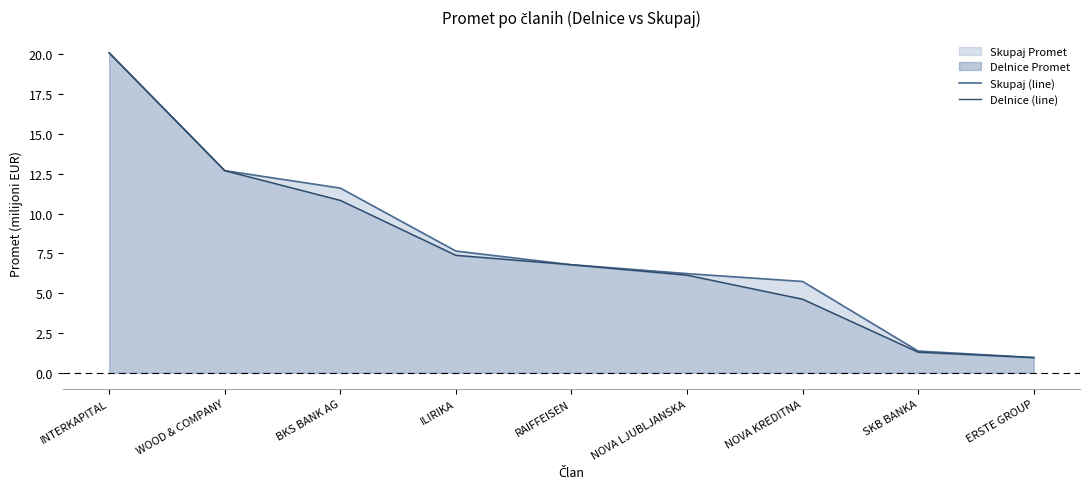

Which series has the largest range (max minus min)?

Skupaj (line)